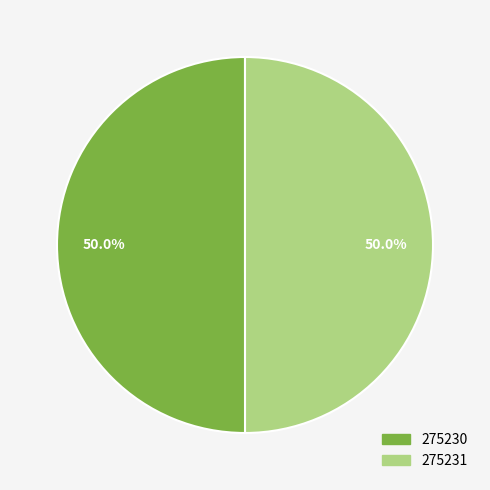

What percentage is NOT represented by 275231?

50.0%